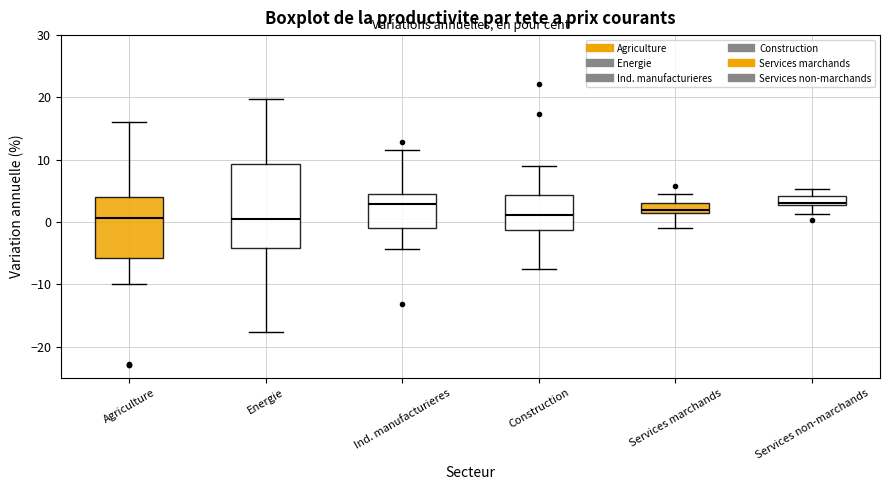

Reading left to right, read every box against the y-axis: the position of its median line, the range the box covers, and the ends of its whiskers. The values are not printed on the chart, so give them approximately, as read against the axis.

Agriculture: median 1, box -6 to 4, whiskers -10 to 16
Energie: median 1, box -4 to 9, whiskers -18 to 20
Ind. manufacturieres: median 3, box -1 to 5, whiskers -4 to 12
Construction: median 1, box -1 to 4, whiskers -7 to 9
Services marchands: median 2, box 1 to 3, whiskers -1 to 5
Services non-marchands: median 3 (just above the box's lower edge), box 3 to 4, whiskers 1 to 5